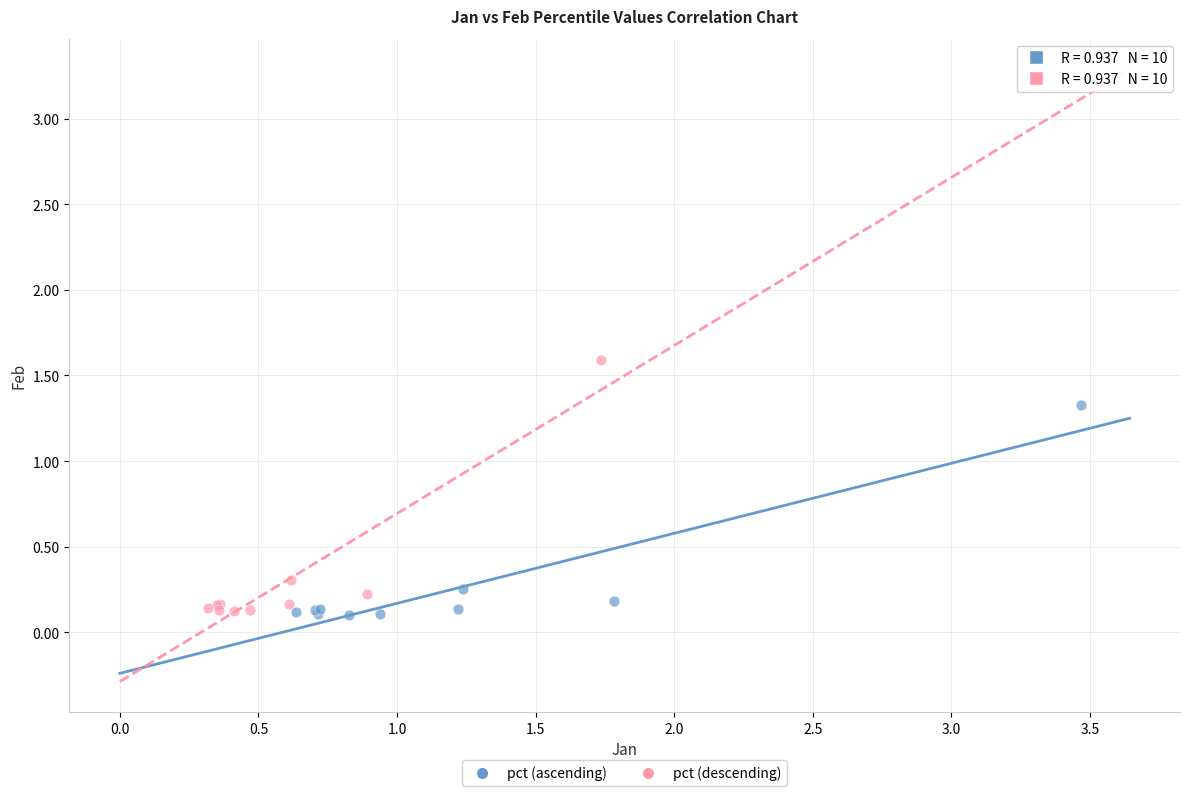

Which series has the widest spread of Y values?

pct (descending)